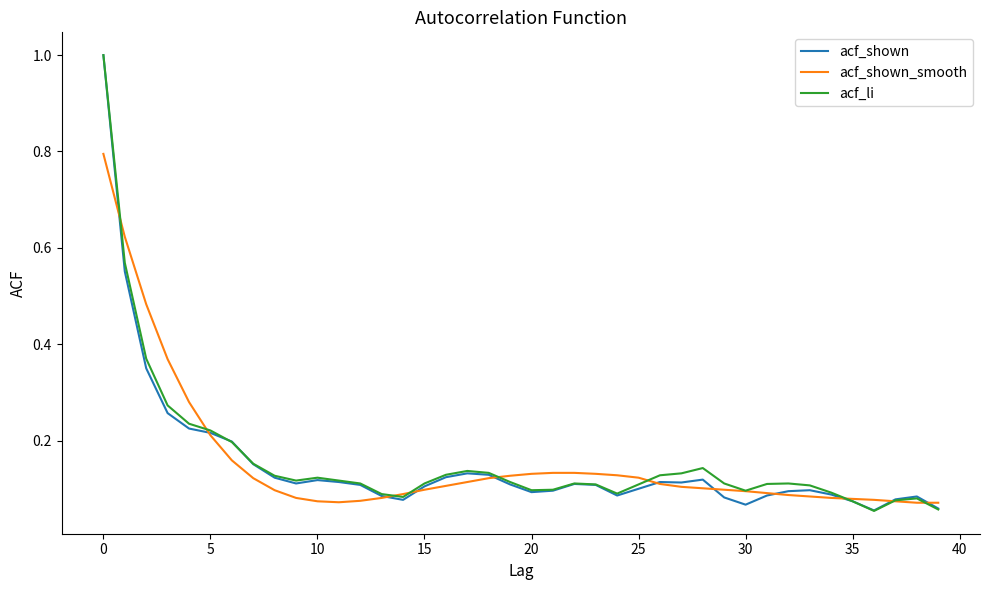

What are all the series names shown in the legend?

acf_shown, acf_shown_smooth, acf_li